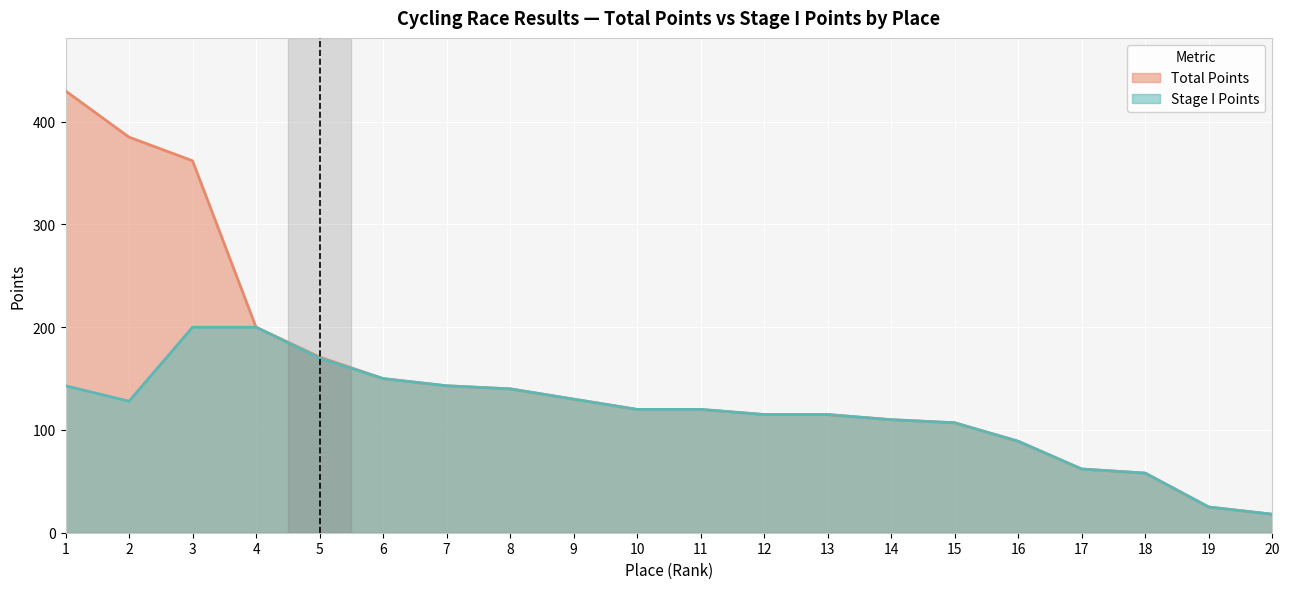

What is the value of the 1st point from the left?

430